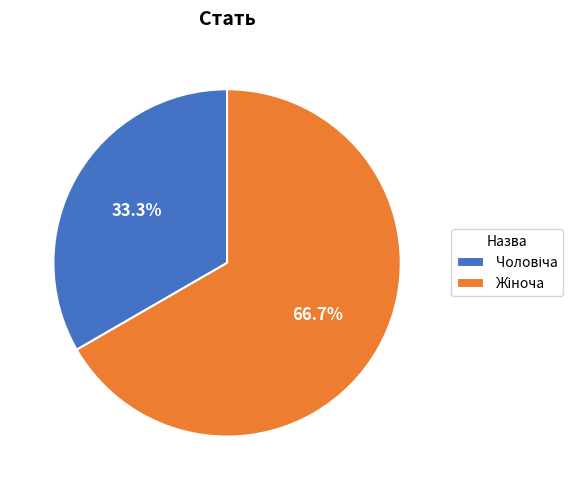

Does any single category account for the majority?

Yes